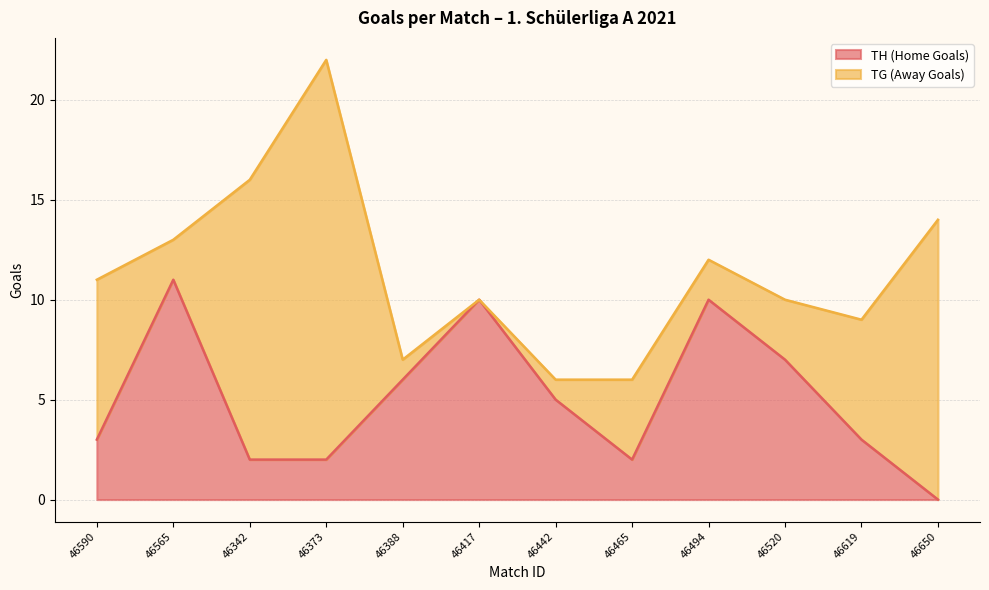

What is the difference between the maximum and minimum values in the TH (Home Goals) series?

11